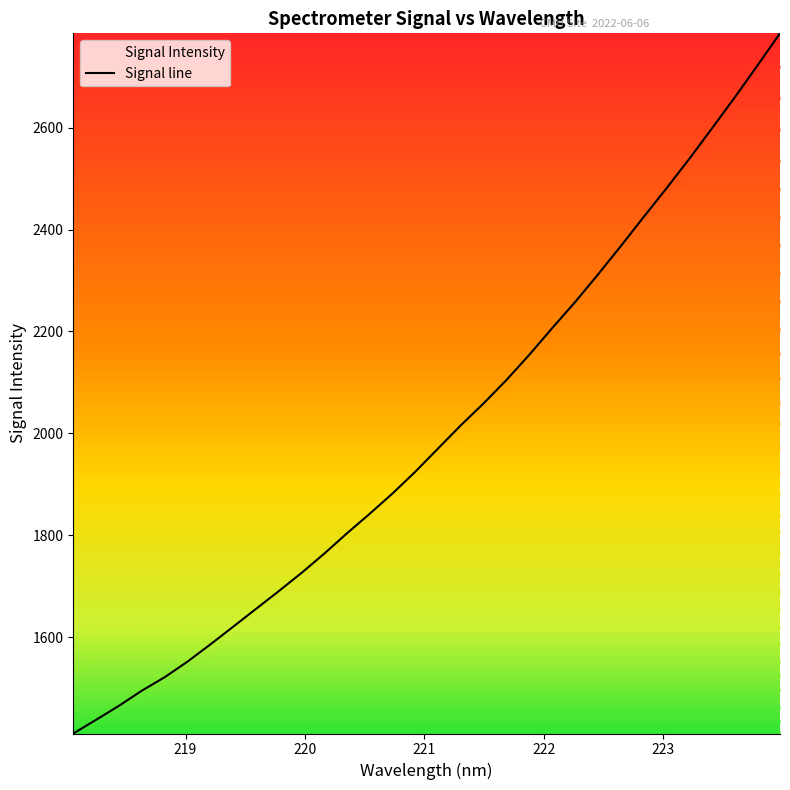

Count the number of categories in the chart.

32